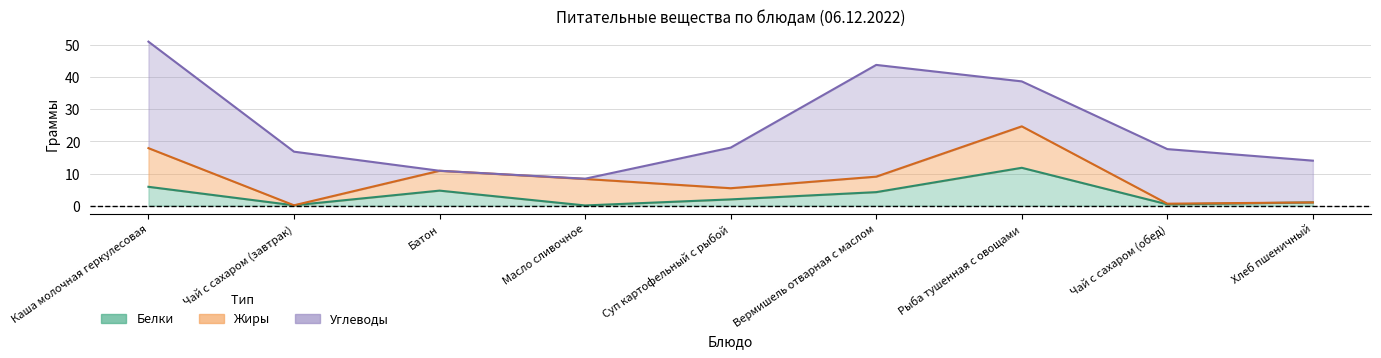

Where is the first local minimum for Углеводы?

Батон